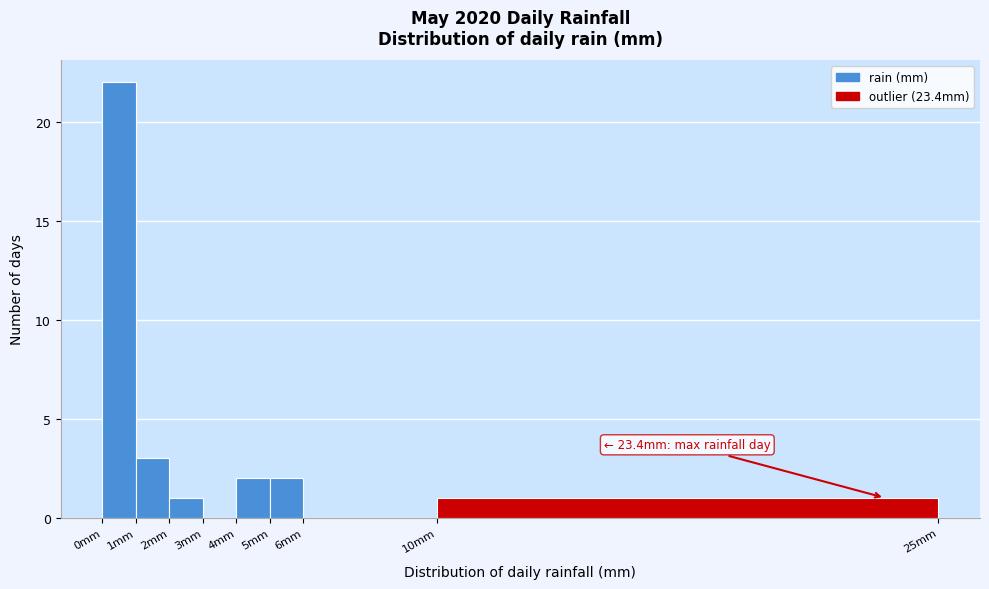

Over which range of the x-axis is the bar tallest?

0 to 1